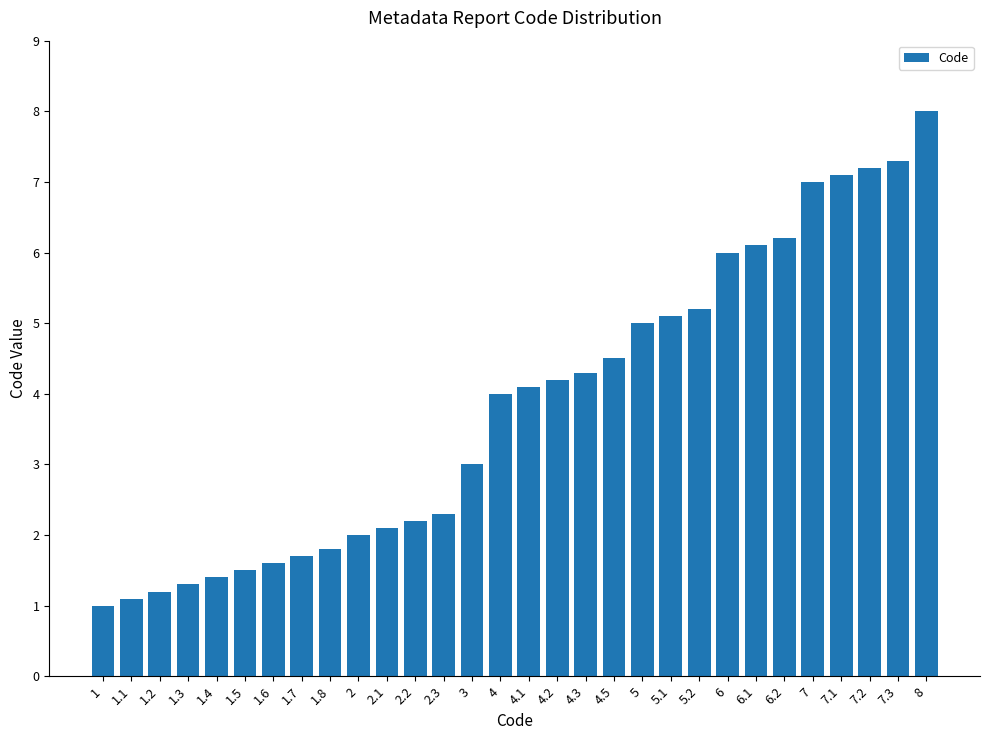

Reading left to right, extract all data points from this chart.

1=1.0	1.1=1.1	1.2=1.2	1.3=1.3	1.4=1.4	1.5=1.5	1.6=1.6	1.7=1.7	1.8=1.8	2=2.0	2.1=2.1	2.2=2.2	2.3=2.3	3=3.0	4=4.0	4.1=4.1	4.2=4.2	4.3=4.3	4.5=4.5	5=5.0	5.1=5.1	5.2=5.2	6=6.0	6.1=6.1	6.2=6.2	7=7.0	7.1=7.1	7.2=7.2	7.3=7.3	8=8.0